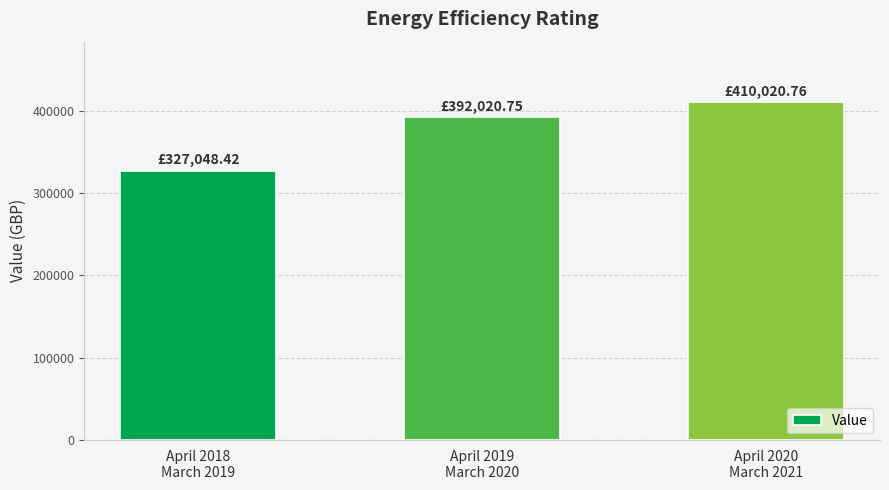

Reading right to left, list all the values displayed in this chart.

April 2020
March 2021=410020.8	April 2019
March 2020=392020.8	April 2018
March 2019=327048.4